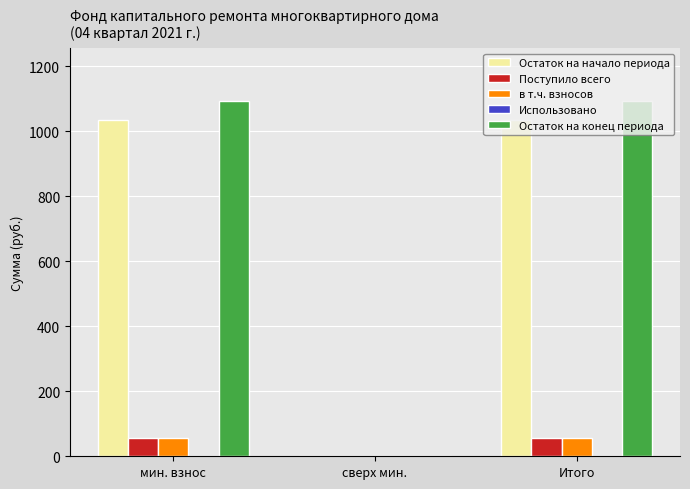

What is the highest value of the Остаток на конец периода series?

1091.5